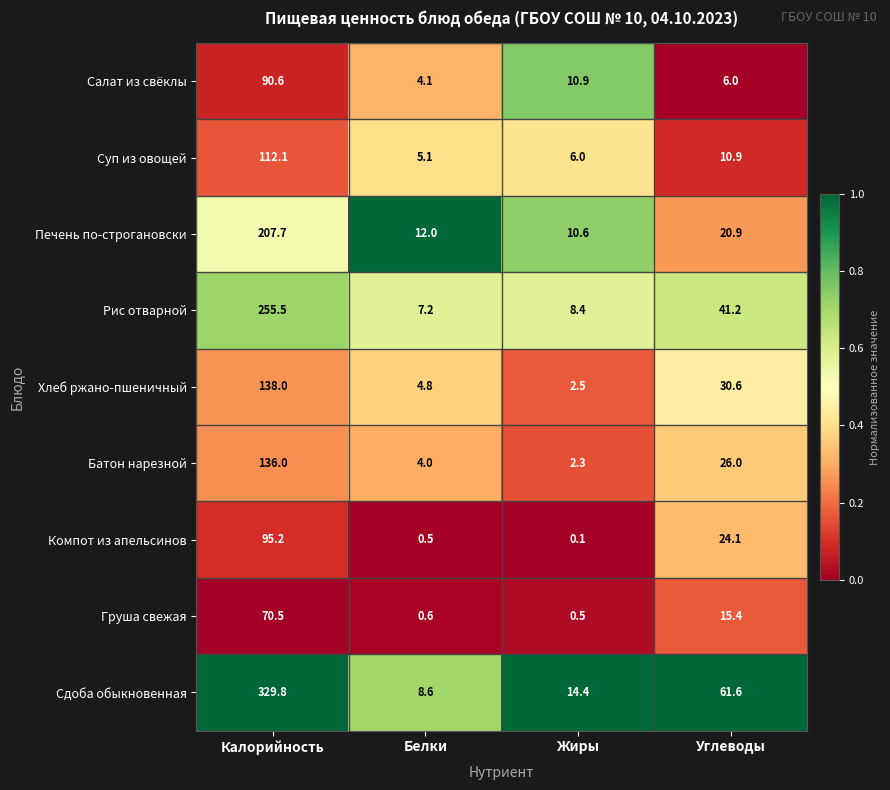

Which category has the lowest value in the Груша свежая series?

Жиры